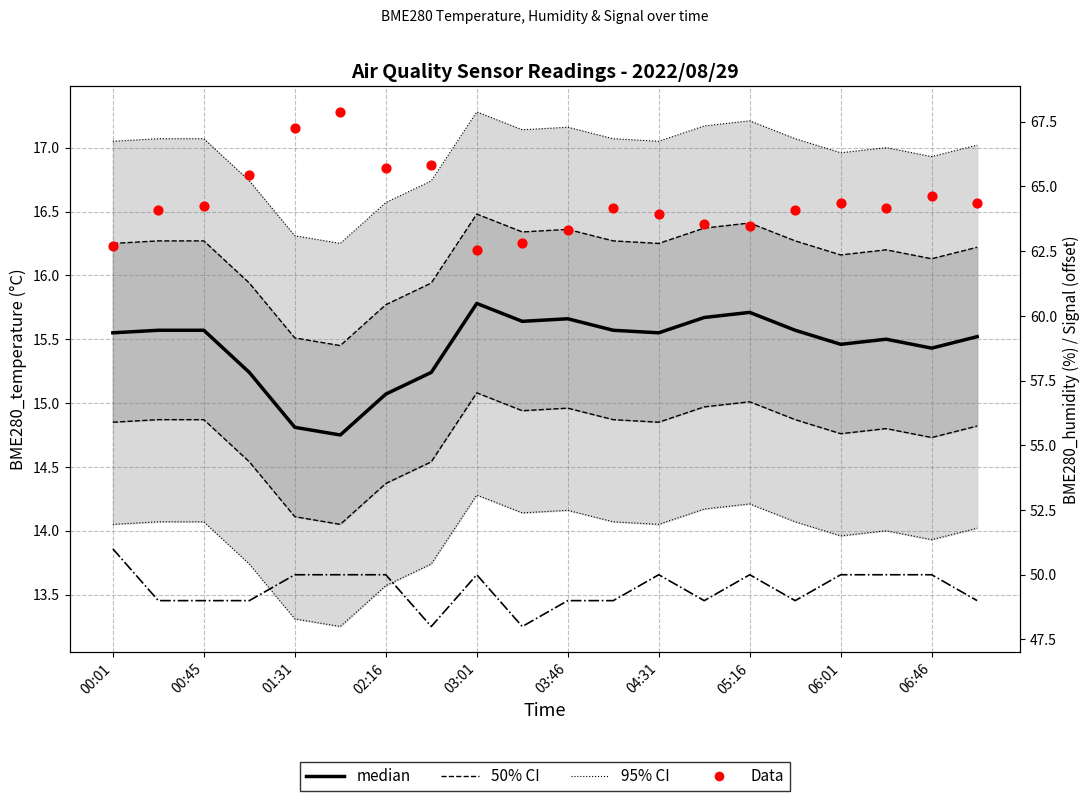

What is the total value across all series at 13?

157.4